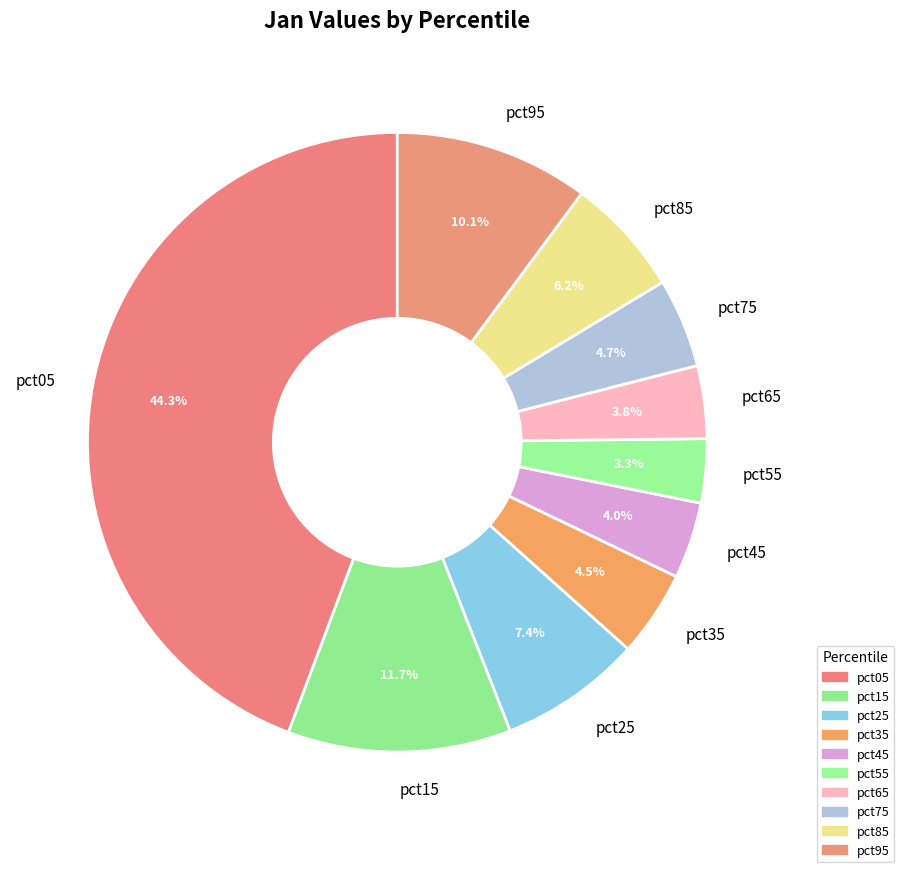

How many slices are in this pie chart?

10